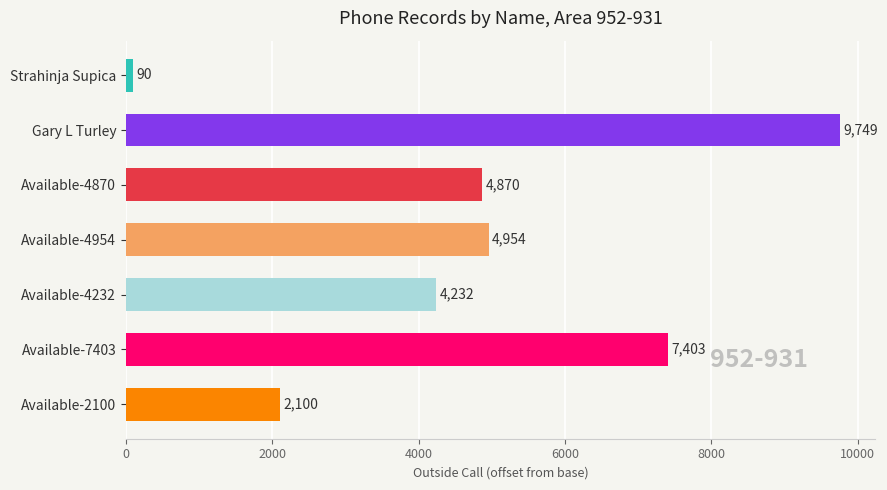

Count the values in the range 2100 to 7403.

5